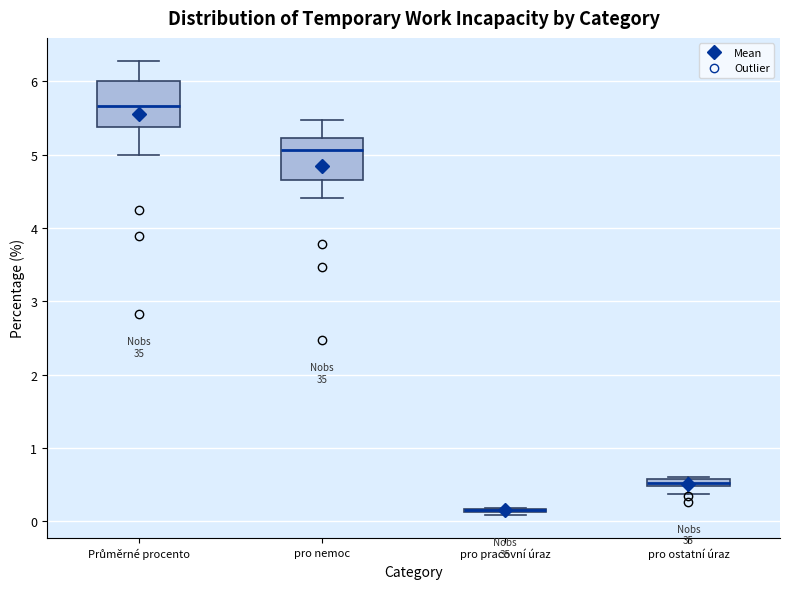

Where does the lower whisker of the box for pro ostatní úraz end on the y-axis? The values are not printed on the chart, so give them approximately, as read against the axis.

0.4